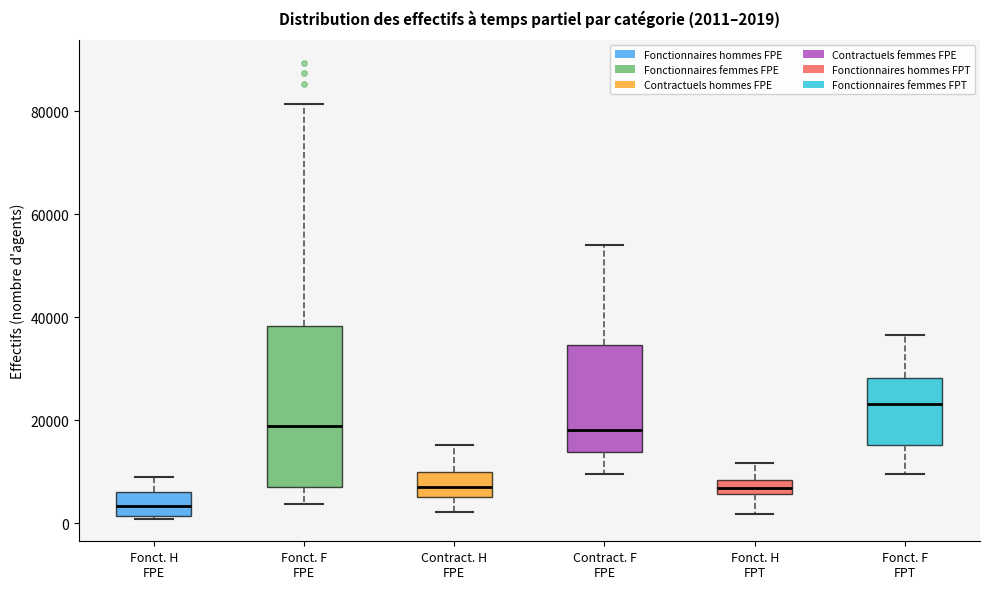

Which box has the lowest median line?

Fonct. H FPE